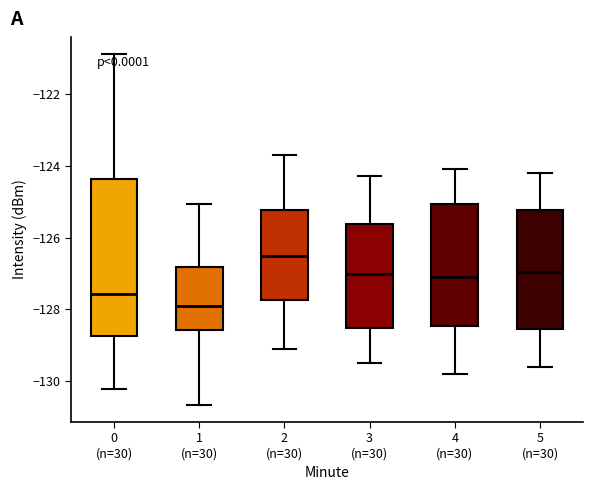

Comparing the boxes themselves (not the whiskers), which one is the tallest?

0 (n=30)